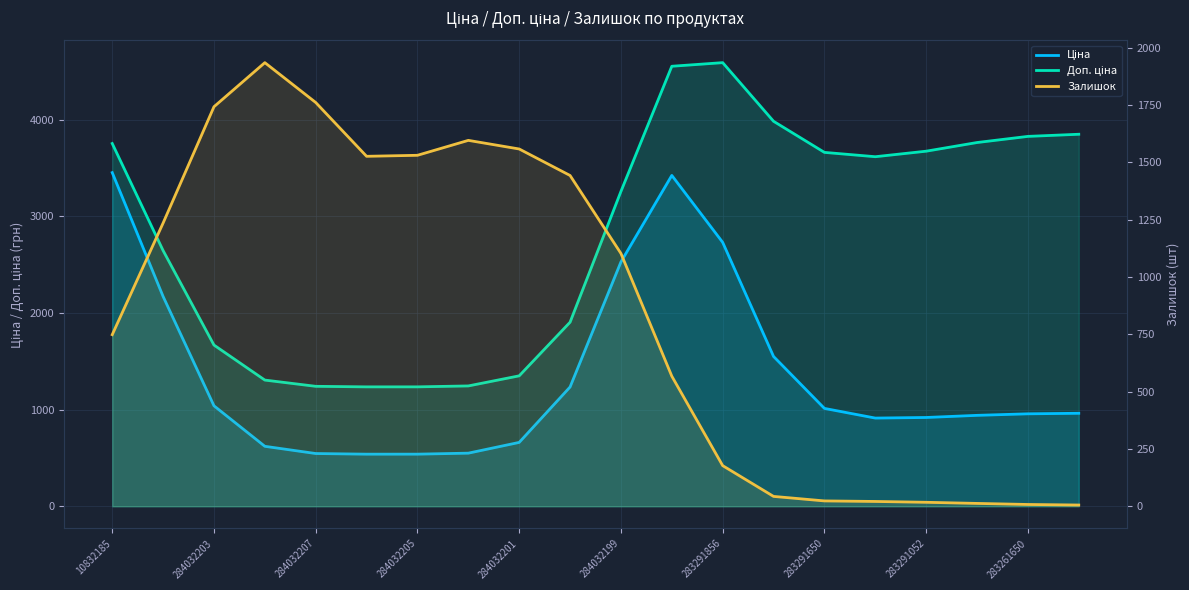

The Доп. ціна series shows 758.1 at 284032205. True or false?

False